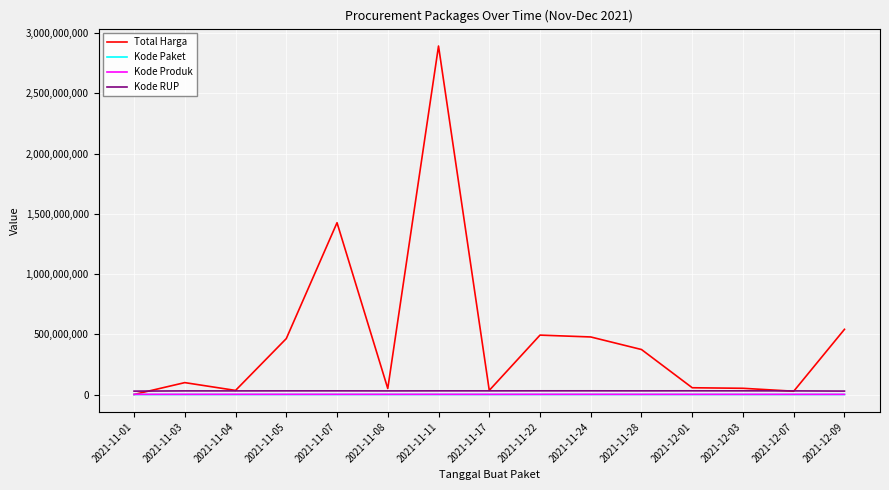

Is the value of Kode RUP at 2021-11-05 greater than the value of Kode Paket at 2021-12-01?

Yes